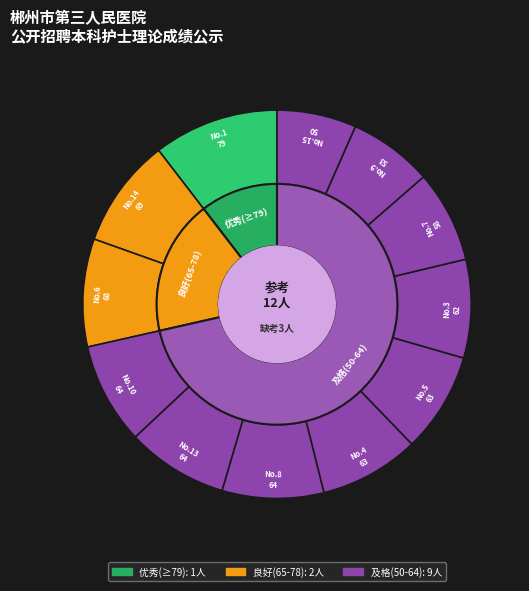

Rank the categories by value from lowest to highest.

15, 9, 7, 3, 4, 5, 10, 13, 8, 6, 14, 1